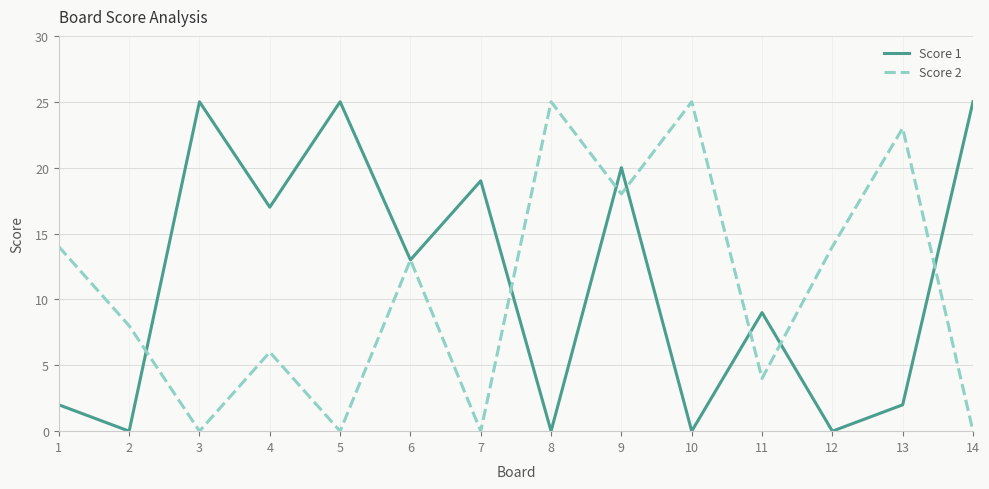

At which category does Score 2 reach its first local peak?

4